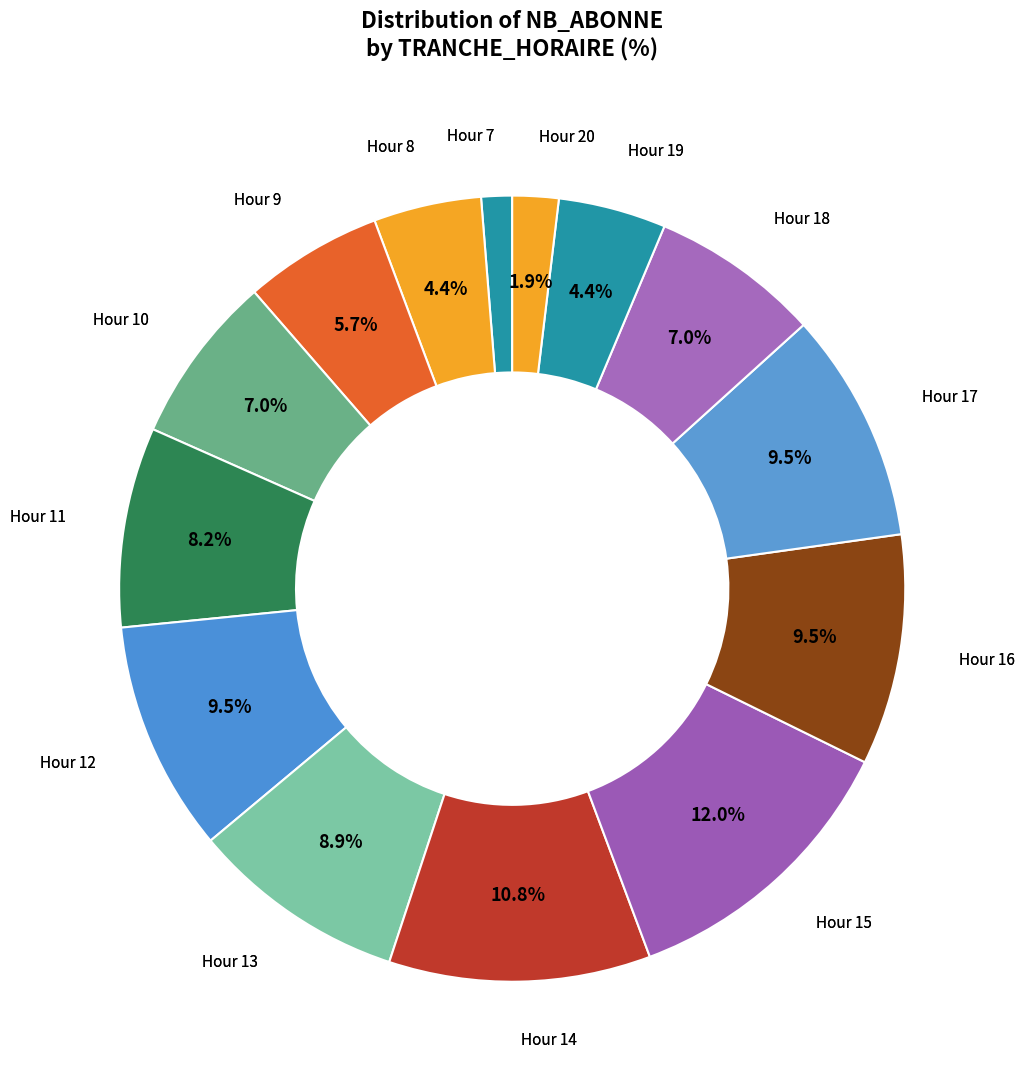

Count the number of slices in the pie.

14